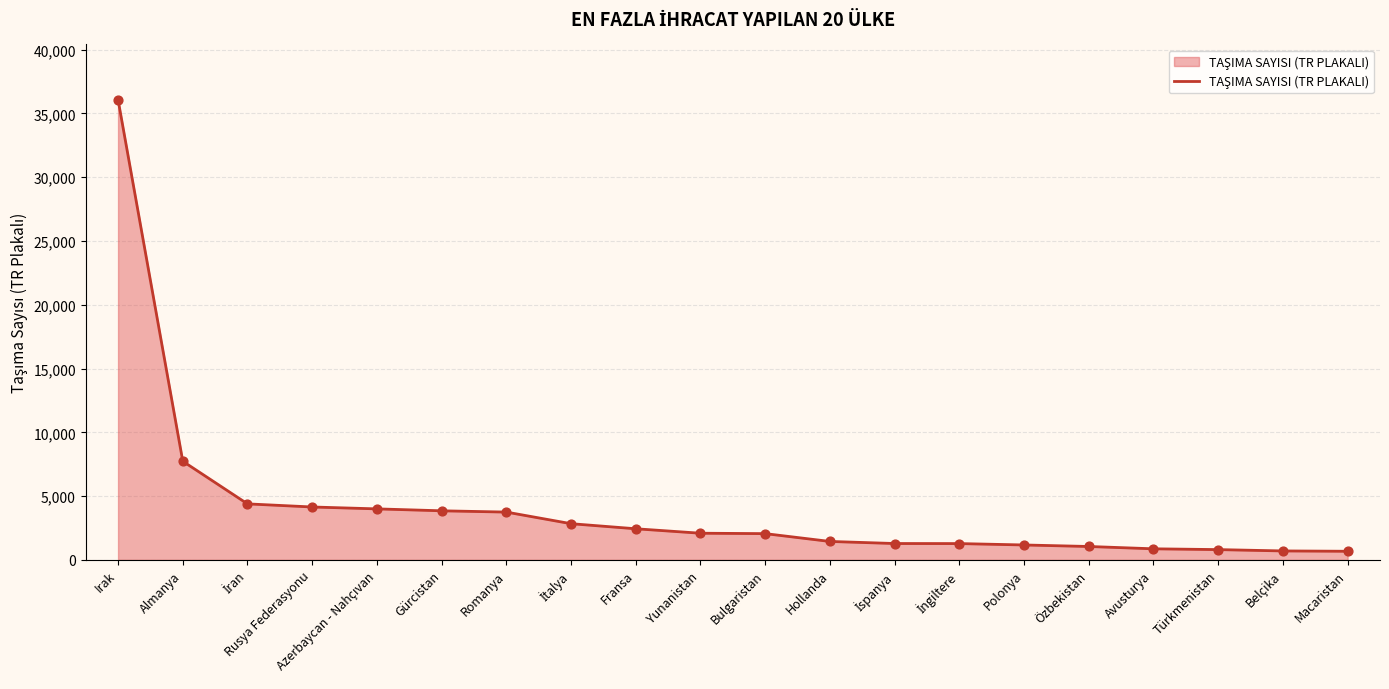

Approximately how many times larger is the value at Polonya compared to Özbekistan?

1.1